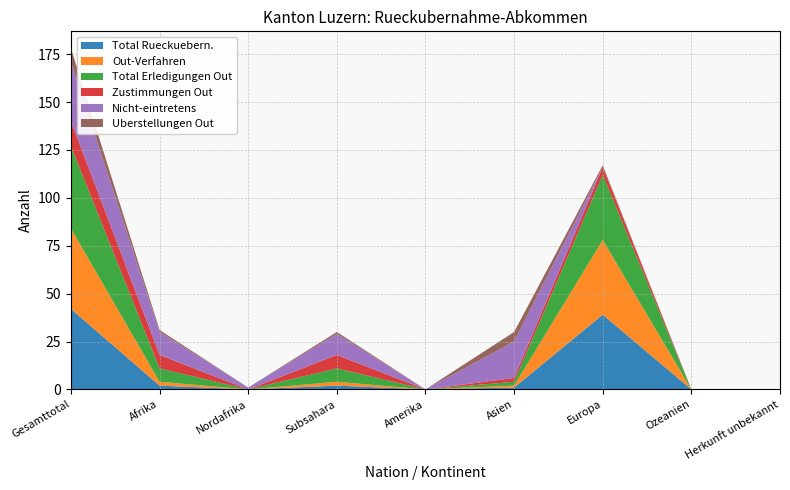

Where is the first local minimum for Zustimmungen Out?

Nordafrika